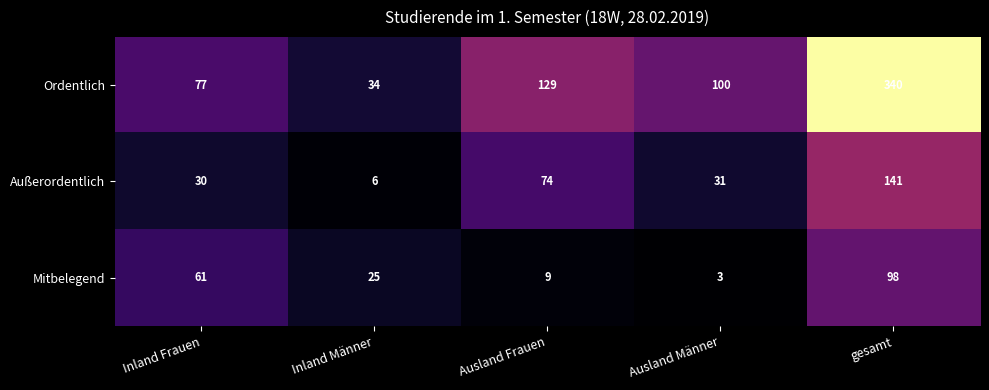

What is the sum of all Ordentlich values?

680